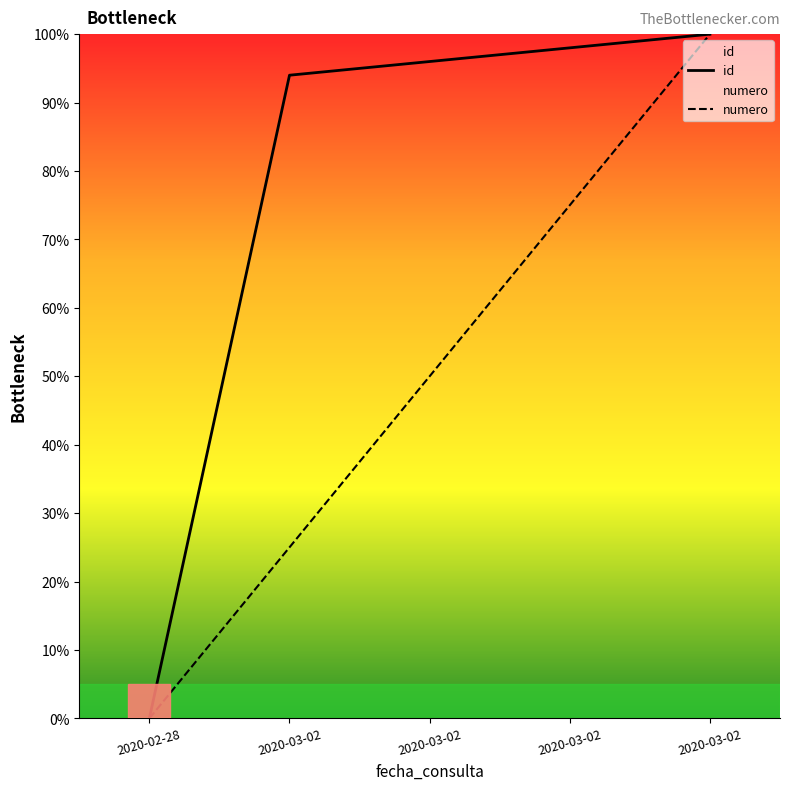

What are all the series names shown in the legend?

id, numero